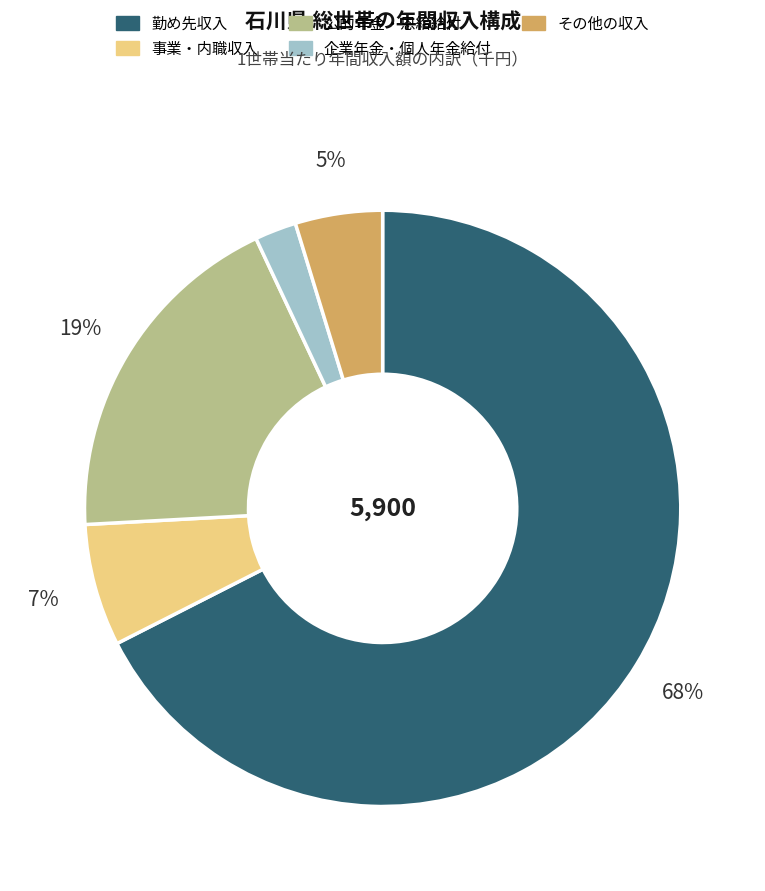

What is the ratio of the value at 公的年金・恩給給付 to the value at 勤め先収入?

0.3